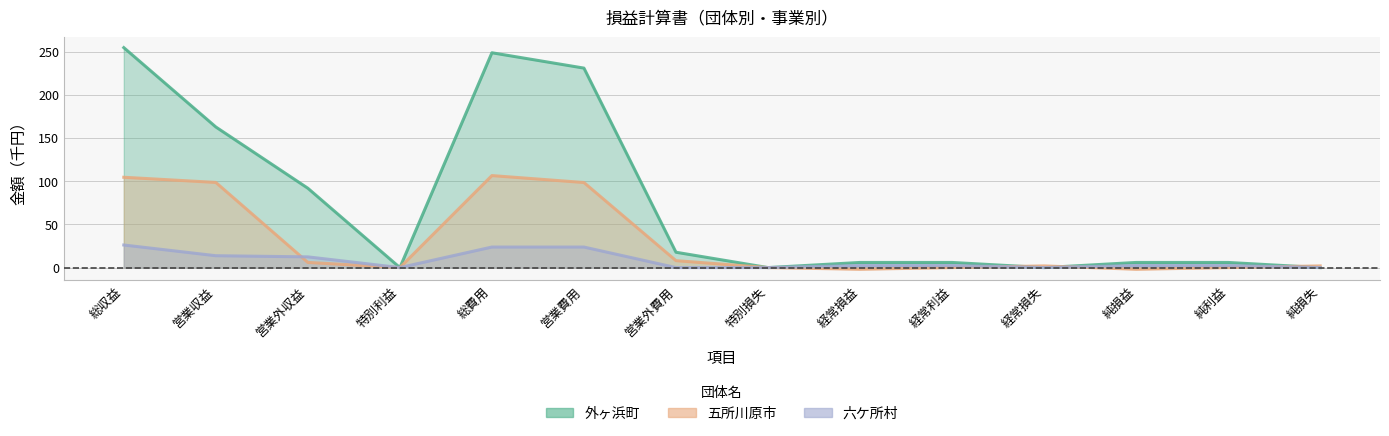

True or false: 六ケ所村 has more than 1 interior local peaks.

False